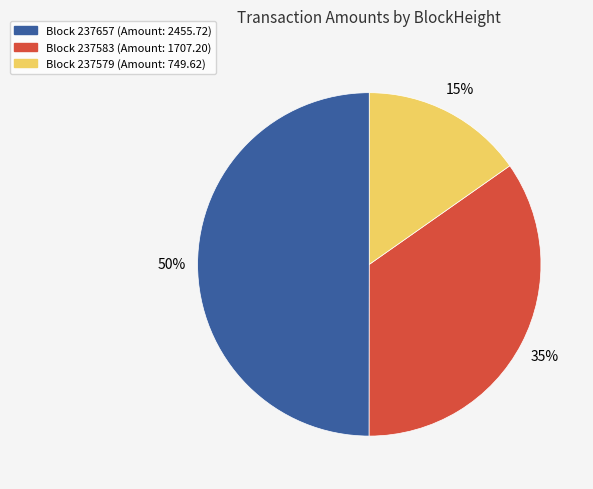

Which category has the smallest portion of the pie?

Block 237579 (Amount: 749.62)